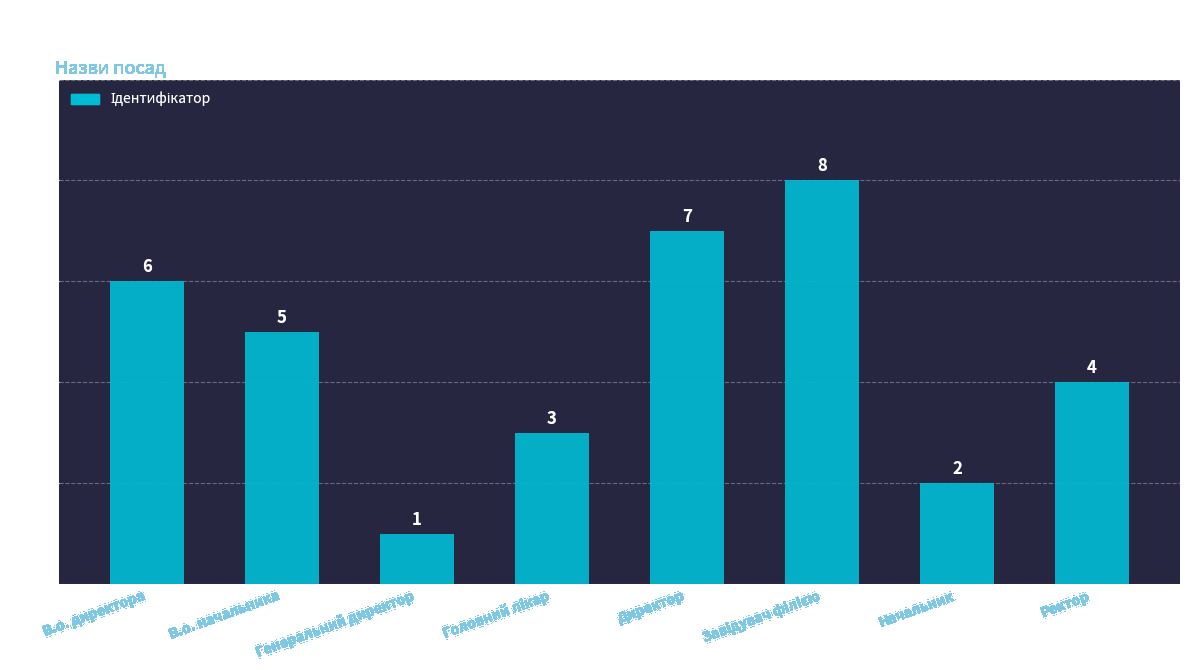

At which label is the value closest to 4?

Ректор